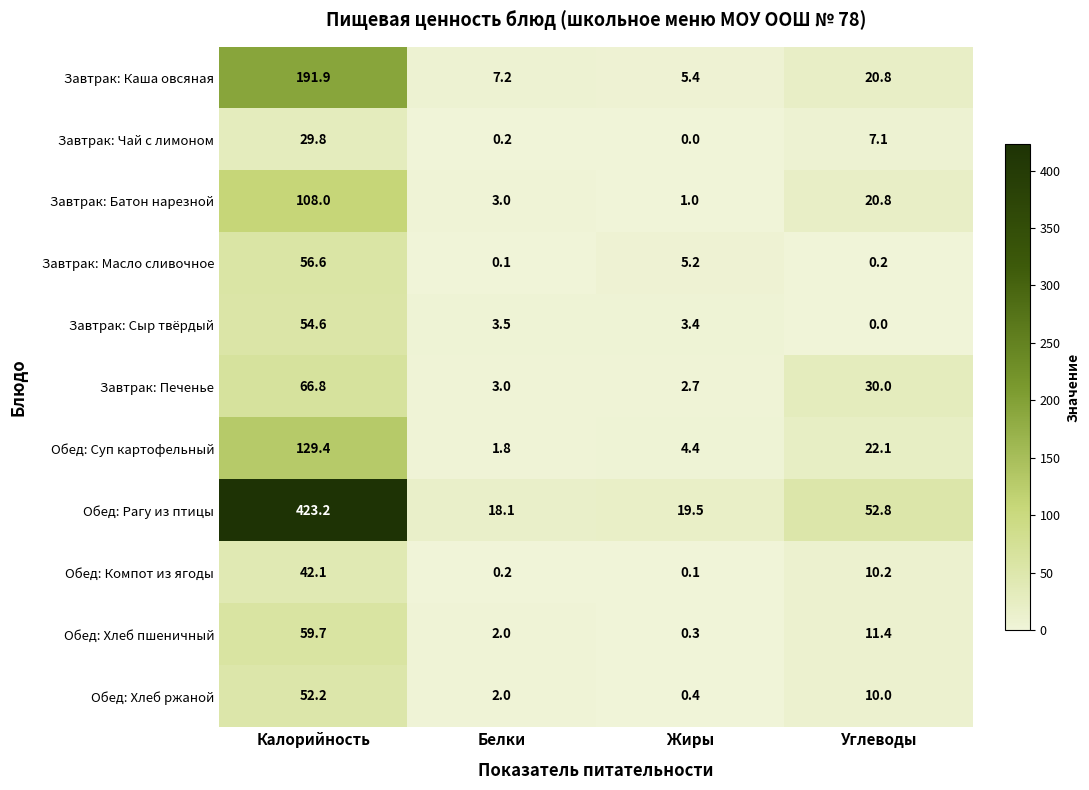

What is the greatest value displayed?

423.2